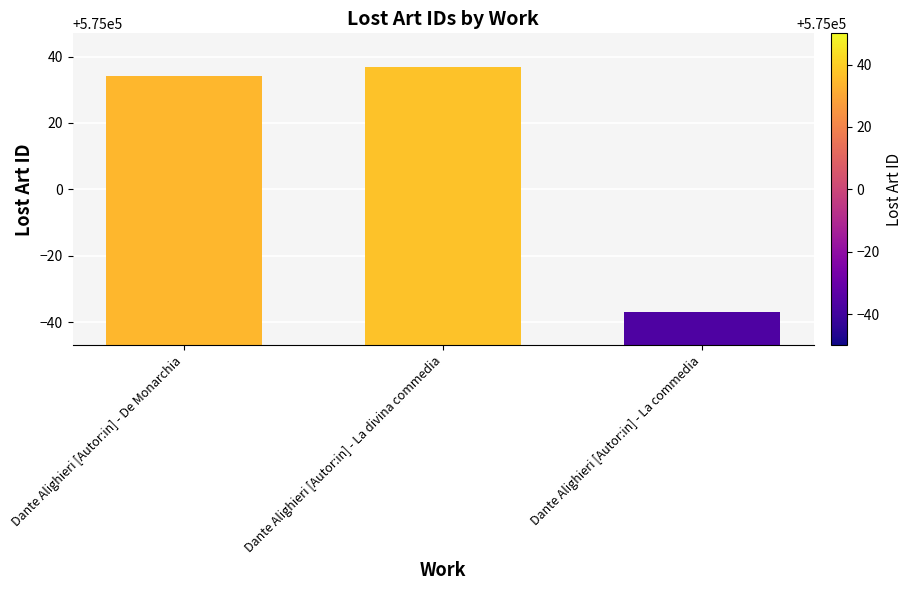

What is the label of the 3rd bar from the right?

Dante Alighieri [Autor:in] - De Monarchia